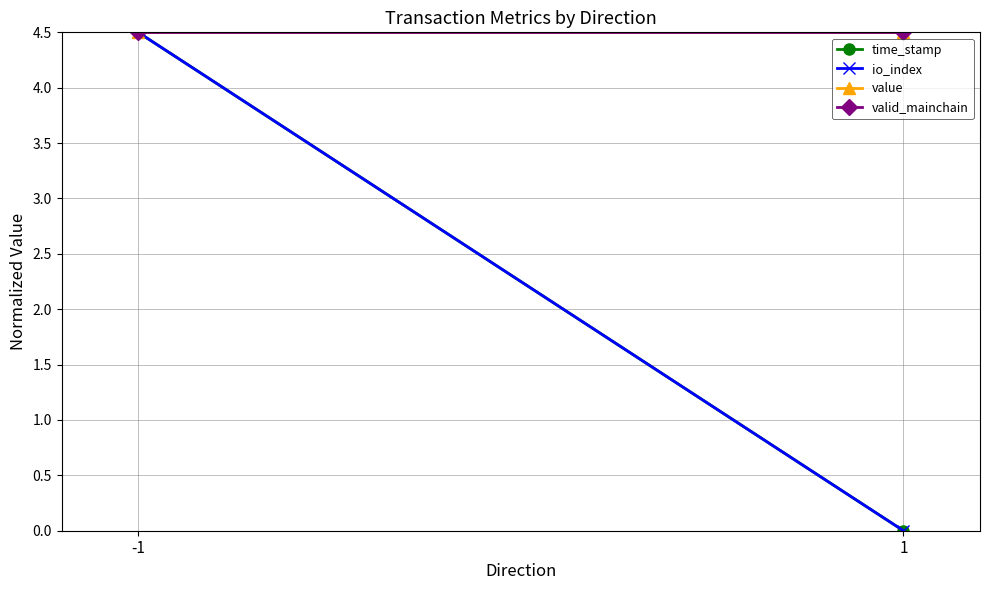

What is the difference between the highest and lowest values at 1?

4.5